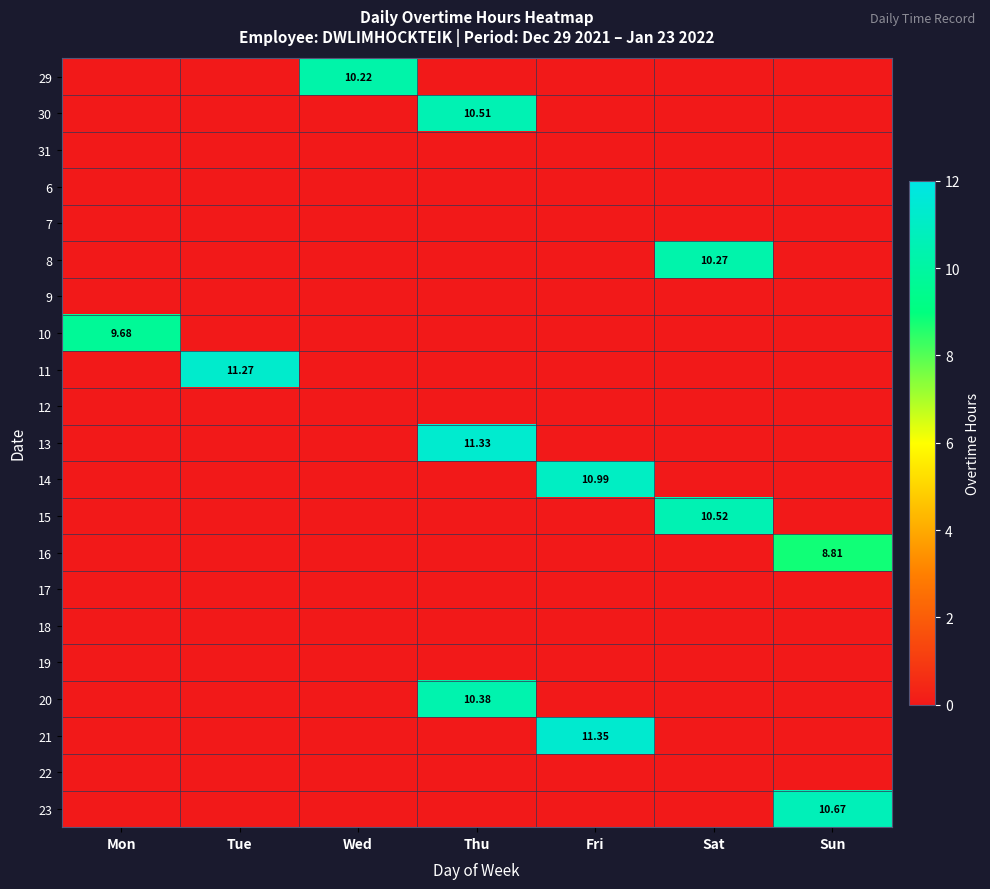

What is the spread (max minus min) of values at Wed?

10.2